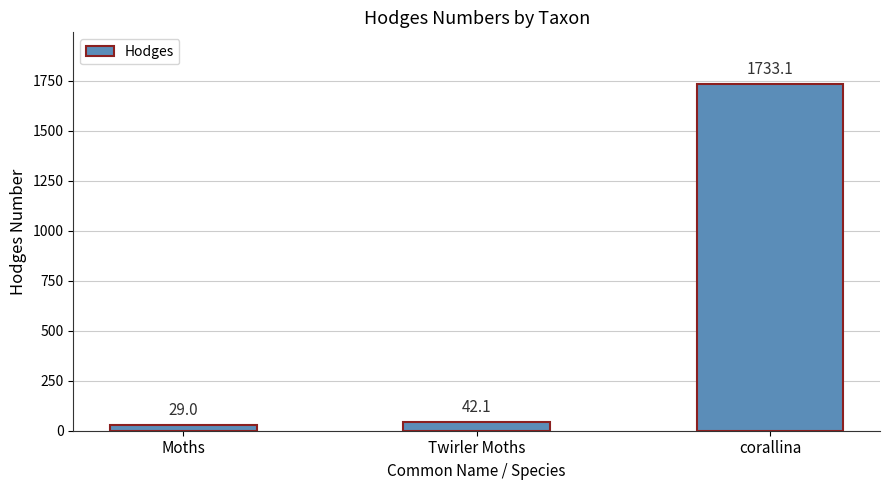

At which category does the chart reach its peak across all series?

corallina